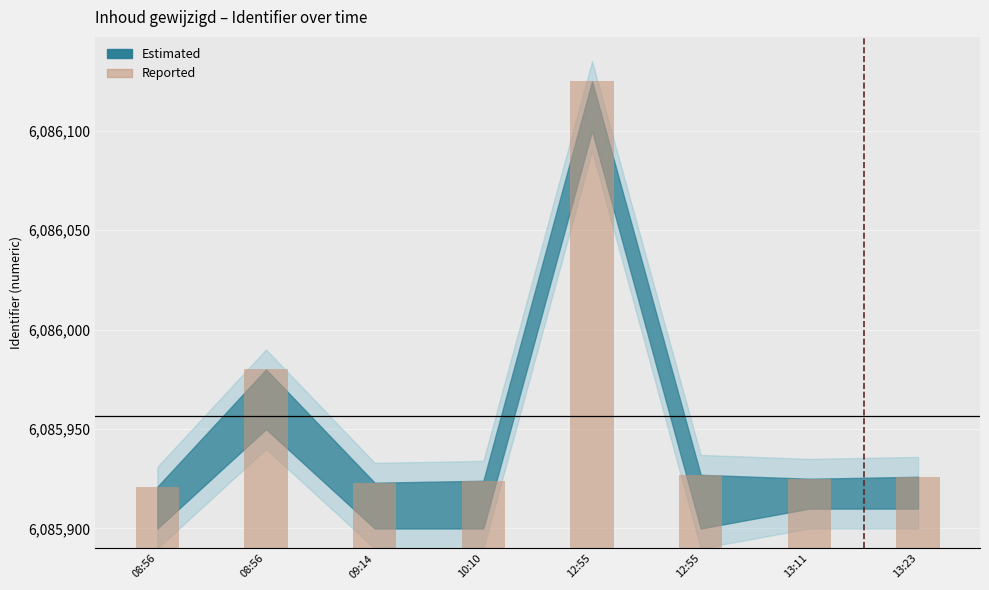

The value at 13:23 is 8. True or false?

False